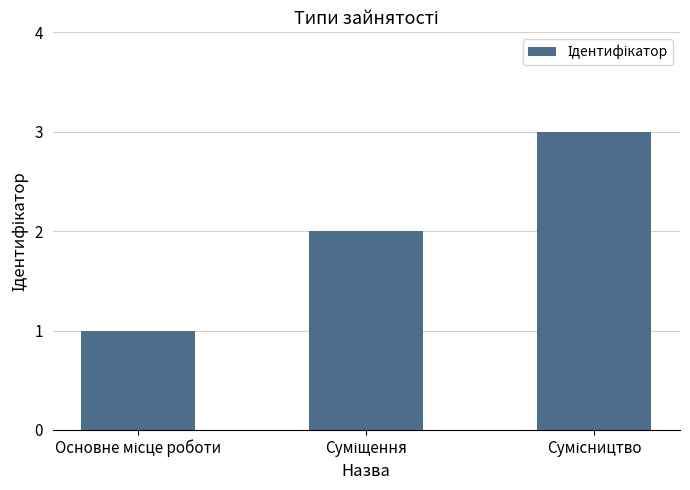

What is the maximum value shown in the chart?

3